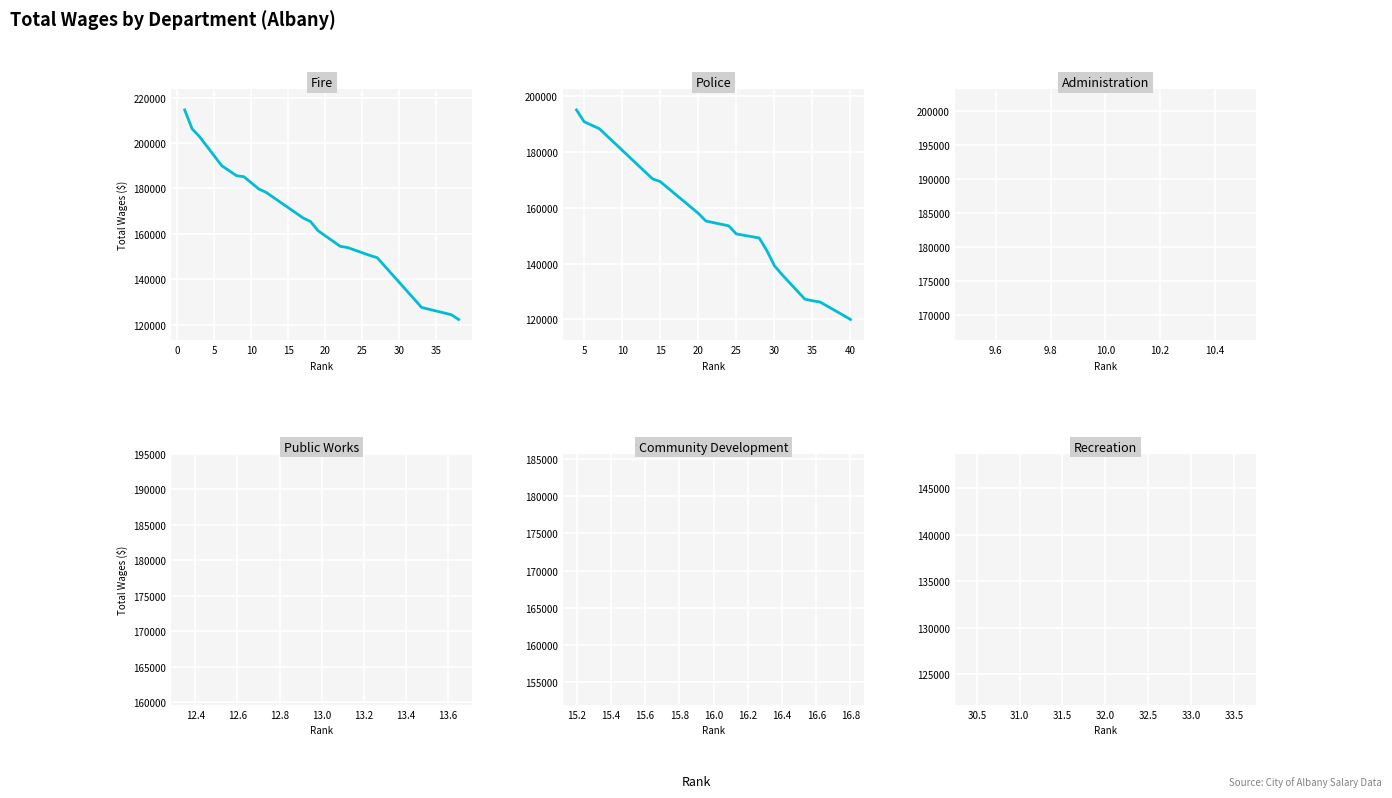

True or false: Fire and Police cross at least once.

False